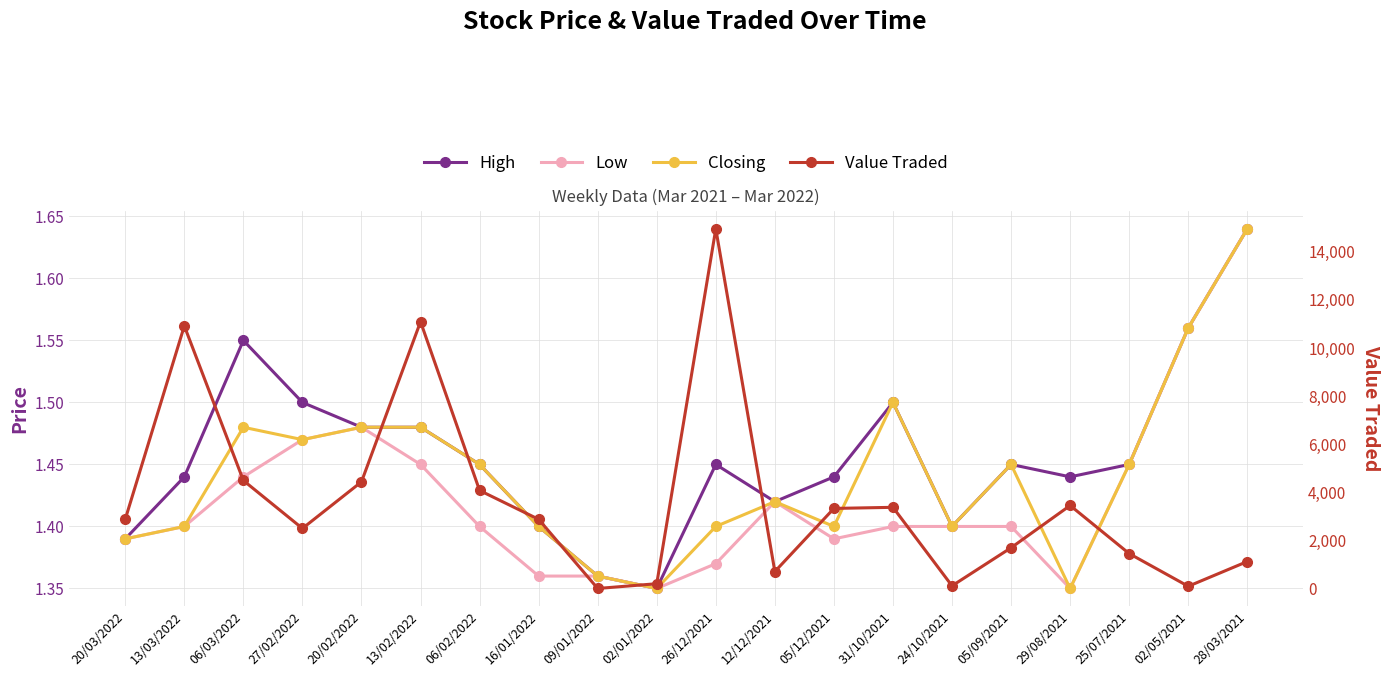

Reading left to right, transcribe all the data shown in this chart.

High: 20/03/2022=1.4	13/03/2022=1.4	06/03/2022=1.6	27/02/2022=1.5	20/02/2022=1.5	13/02/2022=1.5	06/02/2022=1.4	16/01/2022=1.4	09/01/2022=1.4	02/01/2022=1.4	26/12/2021=1.4	12/12/2021=1.4	05/12/2021=1.4	31/10/2021=1.5	24/10/2021=1.4	05/09/2021=1.4	29/08/2021=1.4	25/07/2021=1.4	02/05/2021=1.6	28/03/2021=1.6
Low: 20/03/2022=1.4	13/03/2022=1.4	06/03/2022=1.4	27/02/2022=1.5	20/02/2022=1.5	13/02/2022=1.4	06/02/2022=1.4	16/01/2022=1.4	09/01/2022=1.4	02/01/2022=1.4	26/12/2021=1.4	12/12/2021=1.4	05/12/2021=1.4	31/10/2021=1.4	24/10/2021=1.4	05/09/2021=1.4	29/08/2021=1.4	25/07/2021=1.4	02/05/2021=1.6	28/03/2021=1.6
Closing: 20/03/2022=1.4	13/03/2022=1.4	06/03/2022=1.5	27/02/2022=1.5	20/02/2022=1.5	13/02/2022=1.5	06/02/2022=1.4	16/01/2022=1.4	09/01/2022=1.4	02/01/2022=1.4	26/12/2021=1.4	12/12/2021=1.4	05/12/2021=1.4	31/10/2021=1.5	24/10/2021=1.4	05/09/2021=1.4	29/08/2021=1.4	25/07/2021=1.4	02/05/2021=1.6	28/03/2021=1.6
Value Traded: 20/03/2022=2886.0	13/03/2022=10919.0	06/03/2022=4495.0	27/02/2022=2502.0	20/02/2022=4440.0	13/02/2022=11095.0	06/02/2022=4081.0	16/01/2022=2881.0	09/01/2022=7.0	02/01/2022=205.0	26/12/2021=14956.0	12/12/2021=710.0	05/12/2021=3334.0	31/10/2021=3380.0	24/10/2021=116.0	05/09/2021=1699.0	29/08/2021=3456.0	25/07/2021=1457.0	02/05/2021=98.0	28/03/2021=1127.0